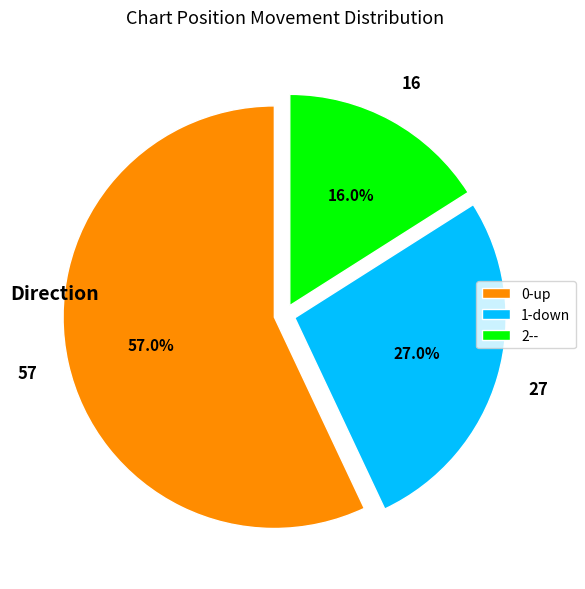

Which slice represents more than half of the pie?

0-up